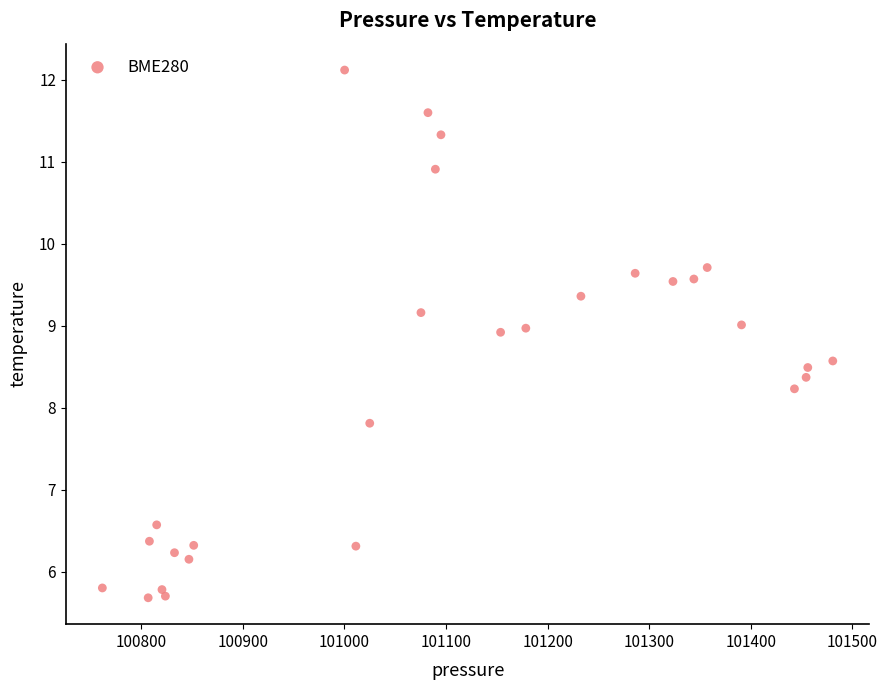

What is the range of X values (max minus min)?

719.2